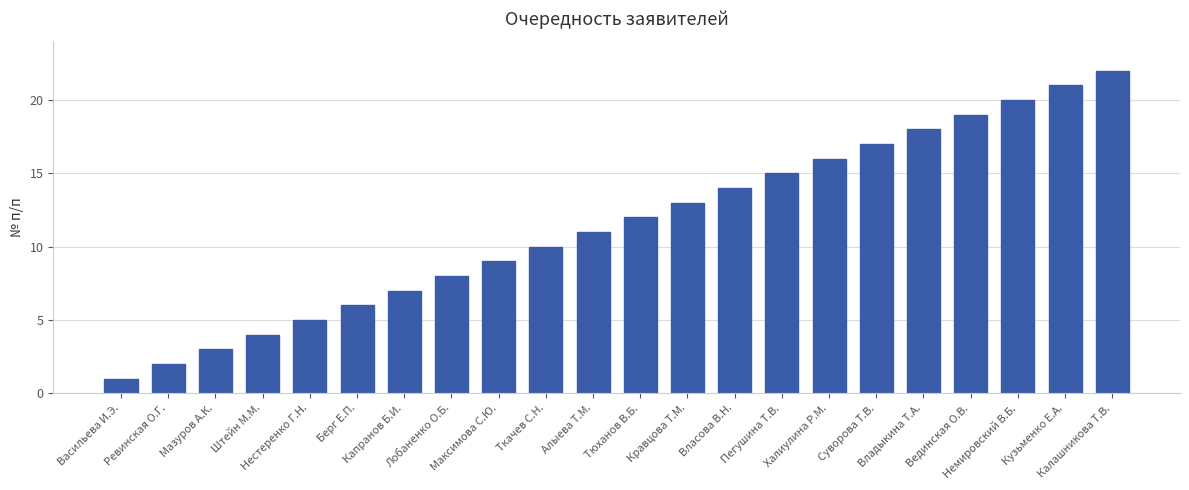

Reading right to left, extract all data points from this chart.

22	21	20	19	18	17	16	15	14	13	12	11	10	9	8	7	6	5	4	3	2	1